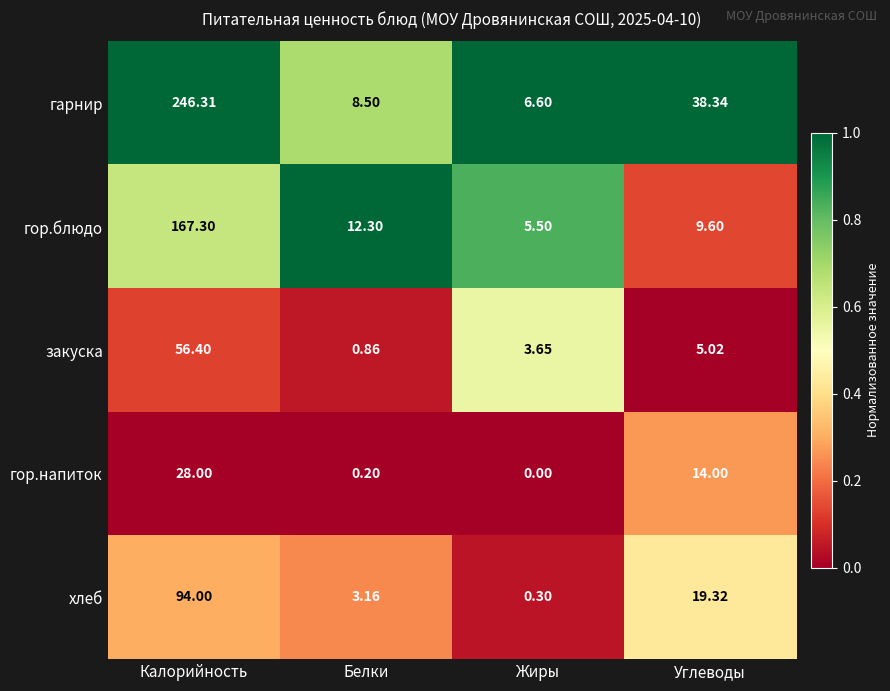

At which category is the sum across all series the highest?

Калорийность